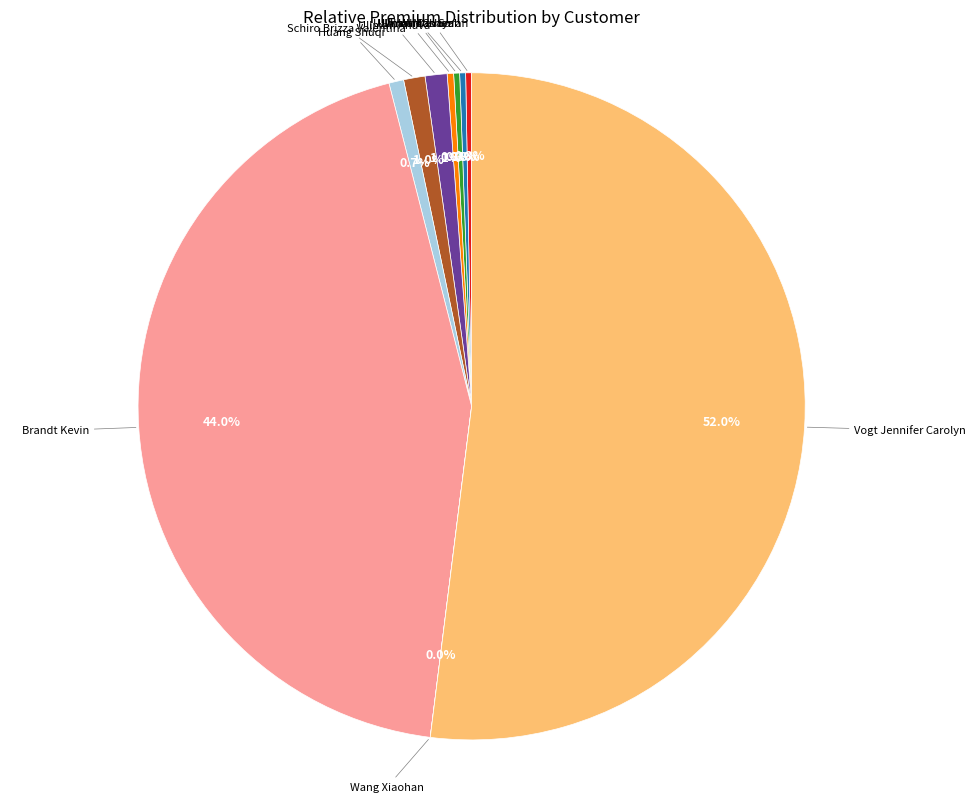

Is there a majority slice in this chart?

Yes